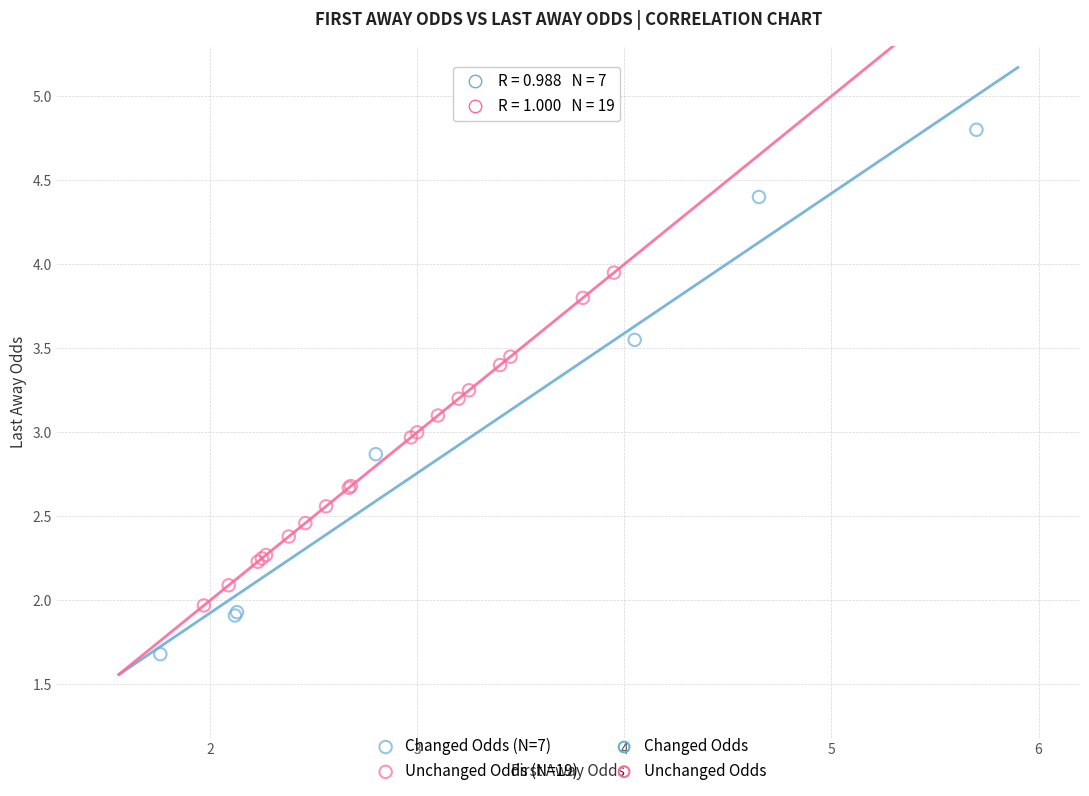

Which series has the largest Y range (max minus min)?

Changed Odds (N=7)